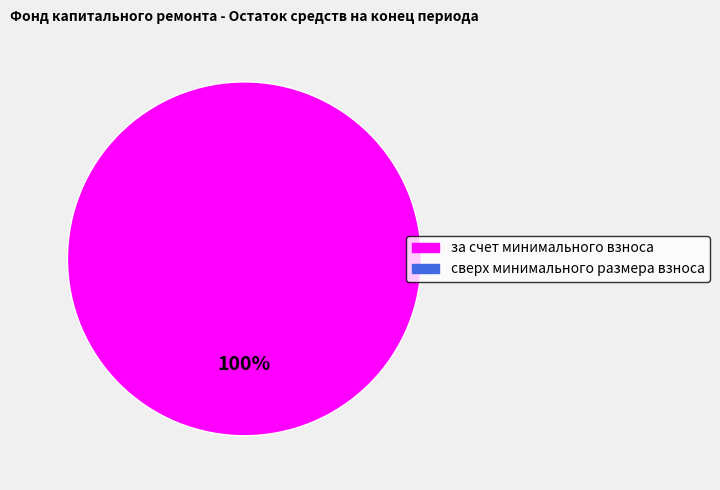

Does any single category account for the majority?

Yes